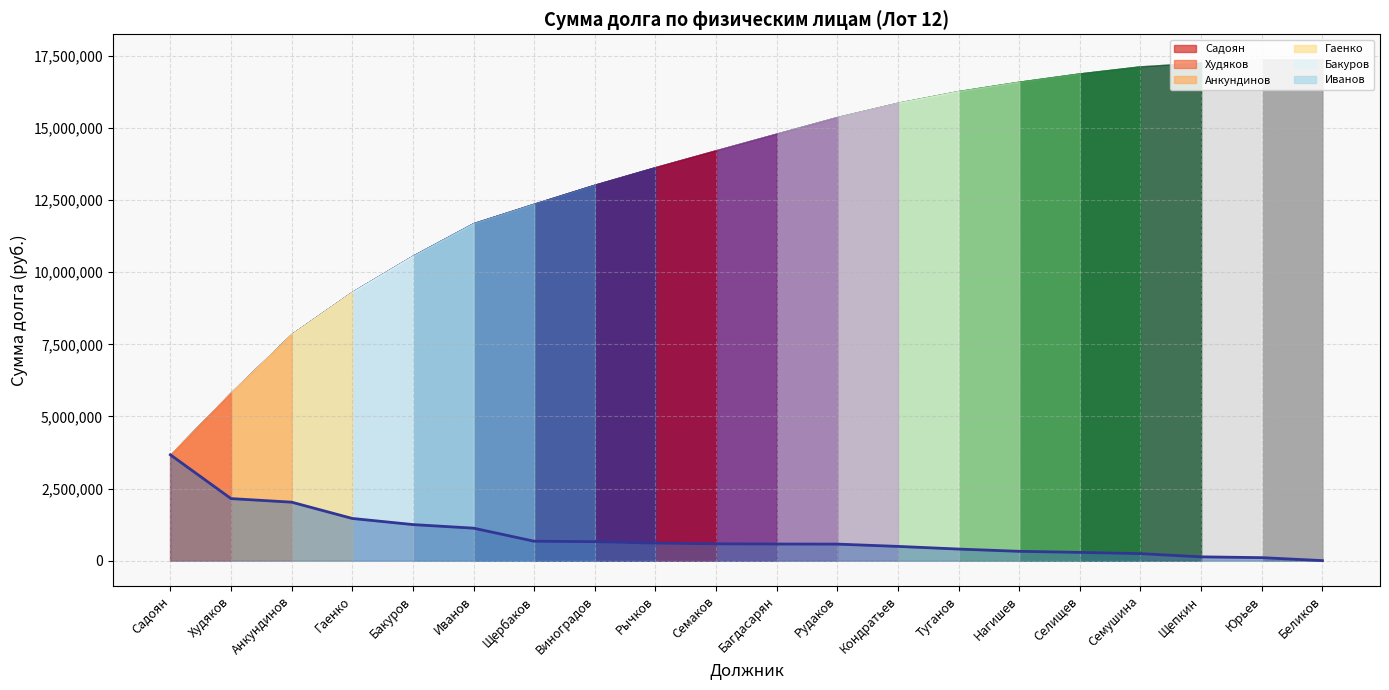

What is the change in value from Нагишев to Худяков?

+1828170.7